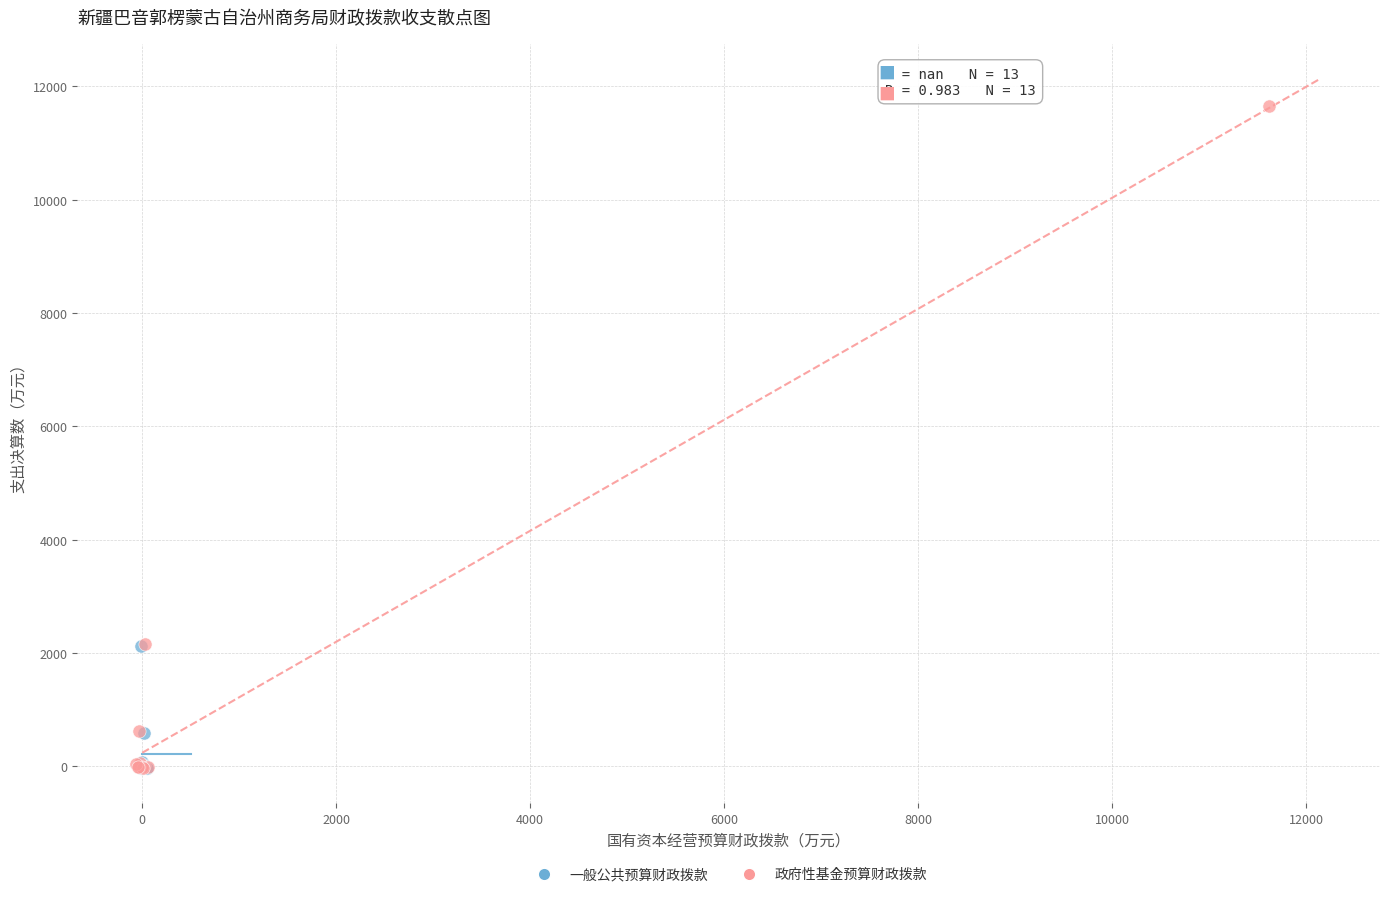

Which series contains the highest Y value?

政府性基金预算财政拨款